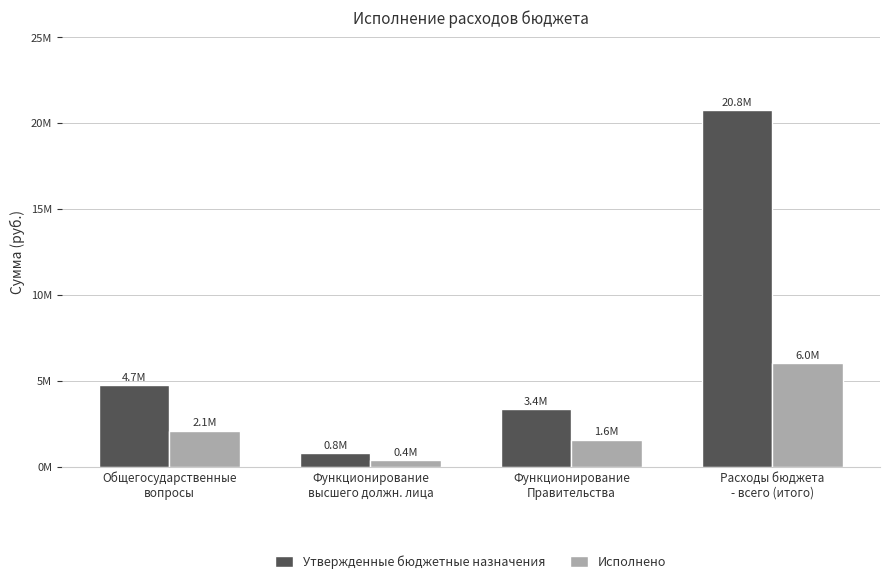

Are the bars horizontal?

No